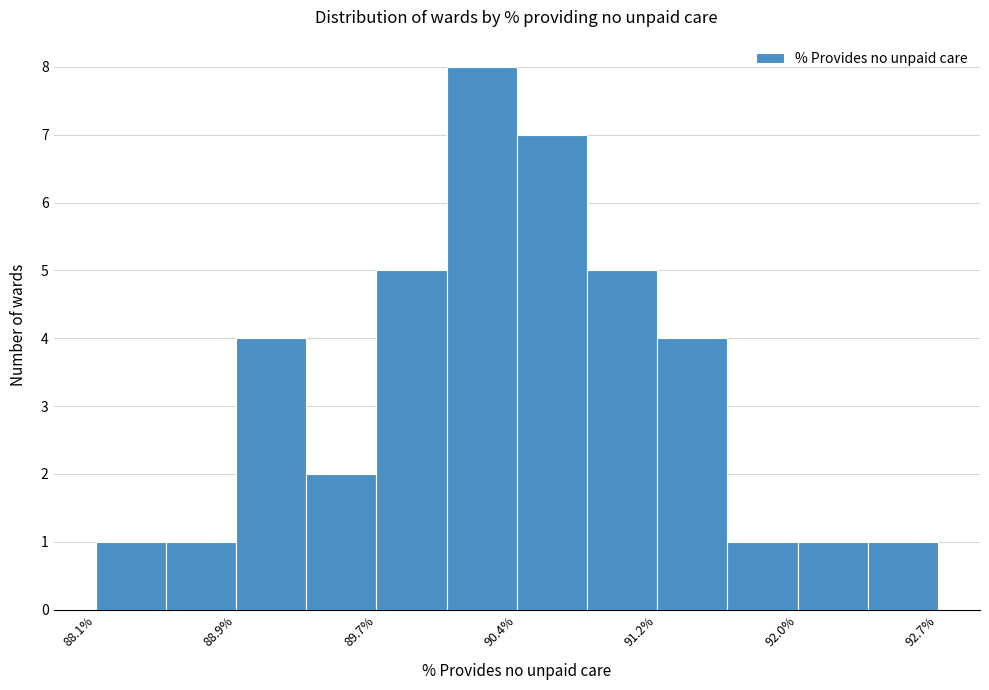

Around what value on the x-axis is the tallest bar? Give the approximate position of its centre, as read against the axis.

90.2